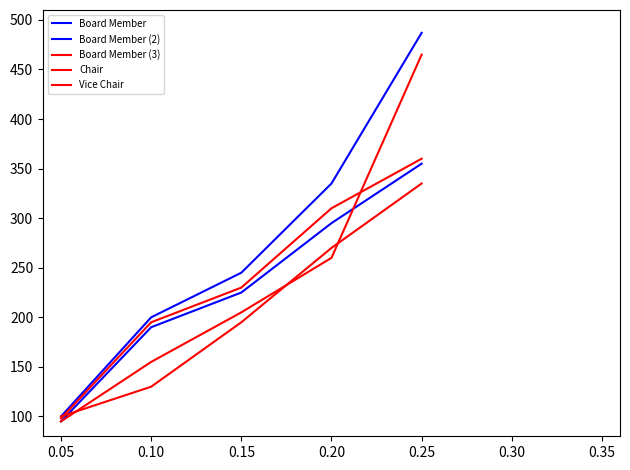

How many lines are shown in the chart?

5